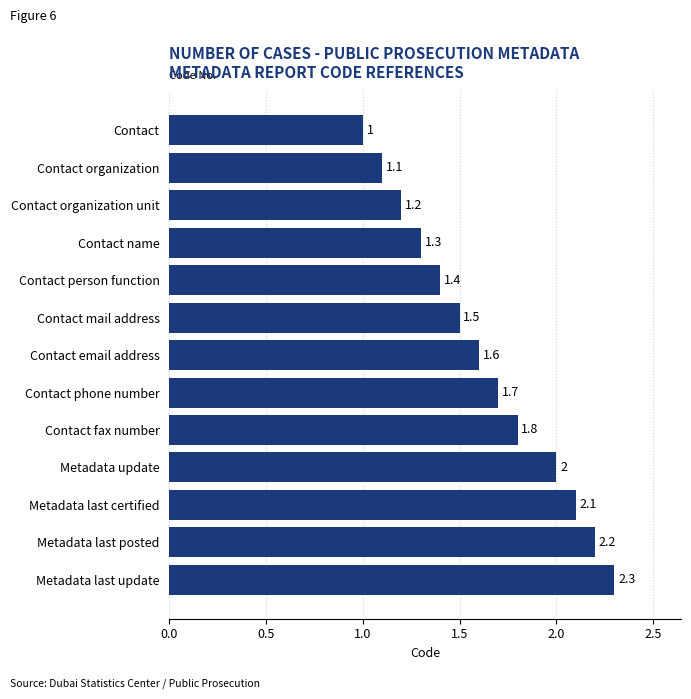

Rank the categories by value from highest to lowest.

Metadata last update, Metadata last posted, Metadata last certified, Metadata update, Contact fax number, Contact phone number, Contact email address, Contact mail address, Contact person function, Contact name, Contact organization unit, Contact organization, Contact